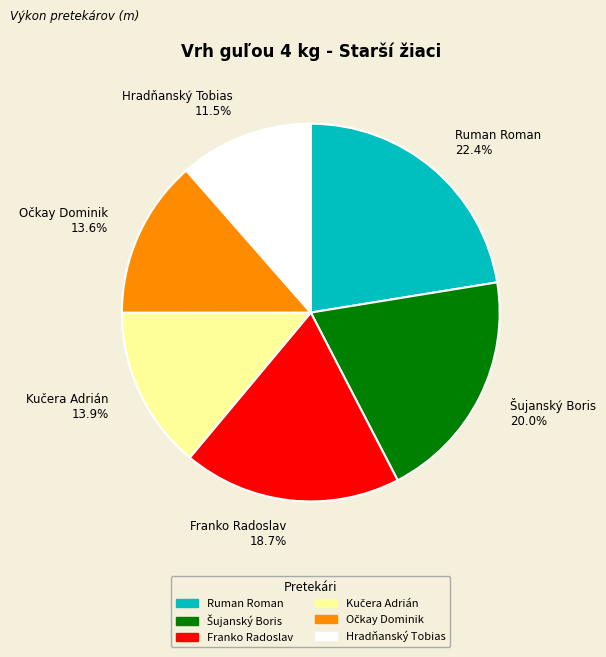

Does Franko Radoslav account for over 50% of the chart?

No